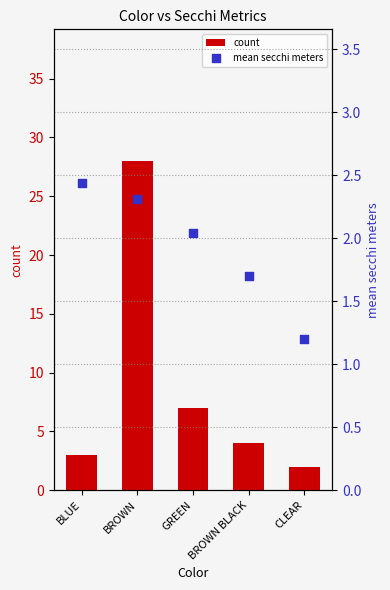

Which series has the widest spread of Y values?

count